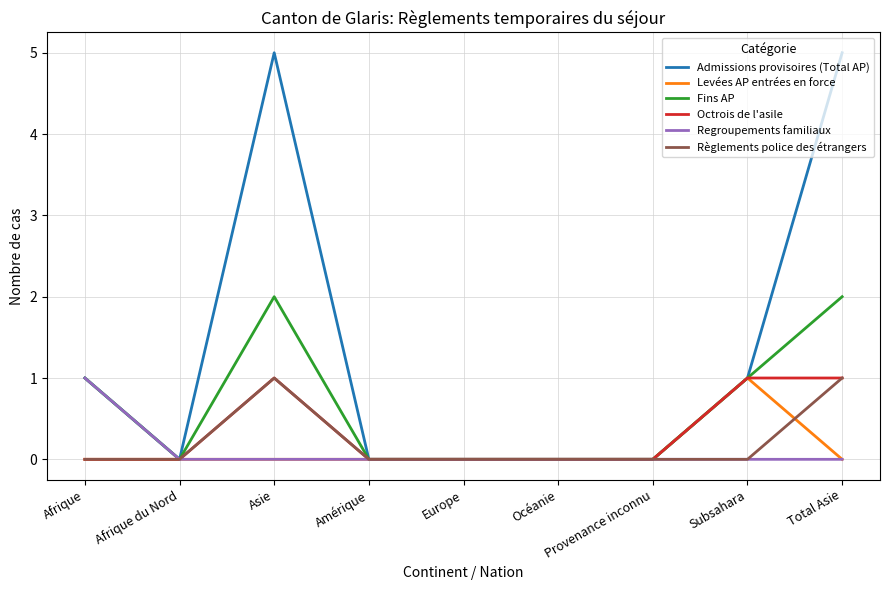

The value of Levées AP entrées en force at Afrique du Nord is 0. True or false?

True